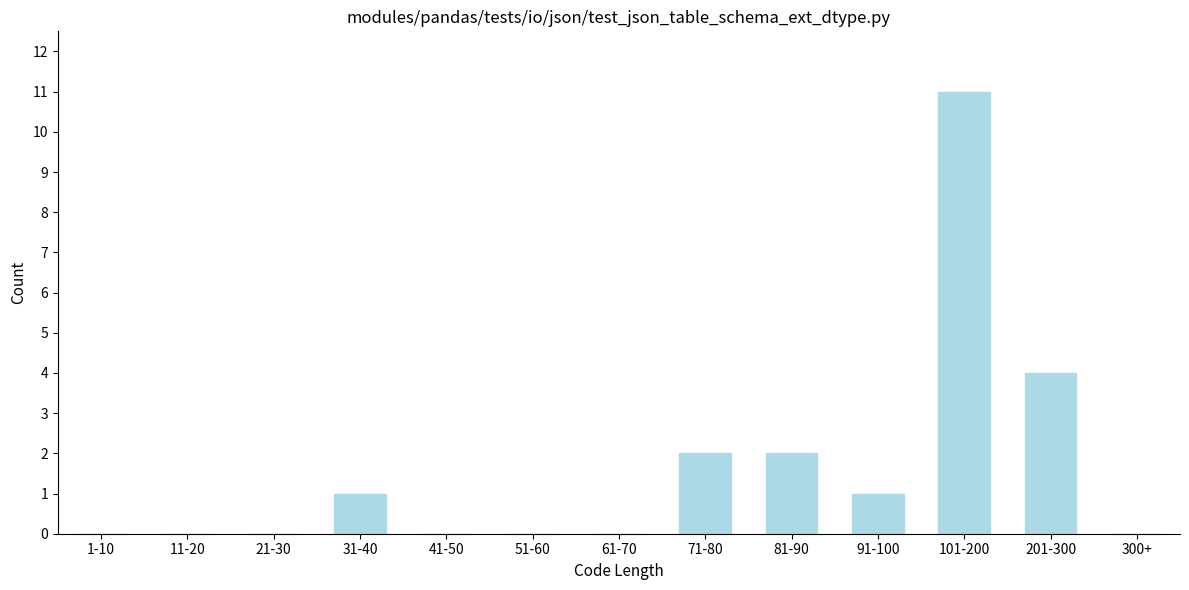

Reading left to right, transcribe all the data shown in this chart.

1-10=0	11-20=0	21-30=0	31-40=1	41-50=0	51-60=0	61-70=0	71-80=2	81-90=2	91-100=1	101-200=11	201-300=4	300+=0